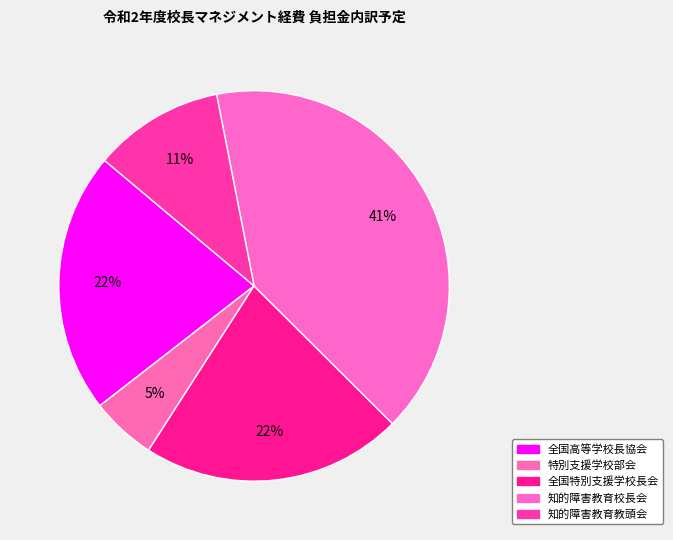

Is there any slice that represents more than half of the pie?

No